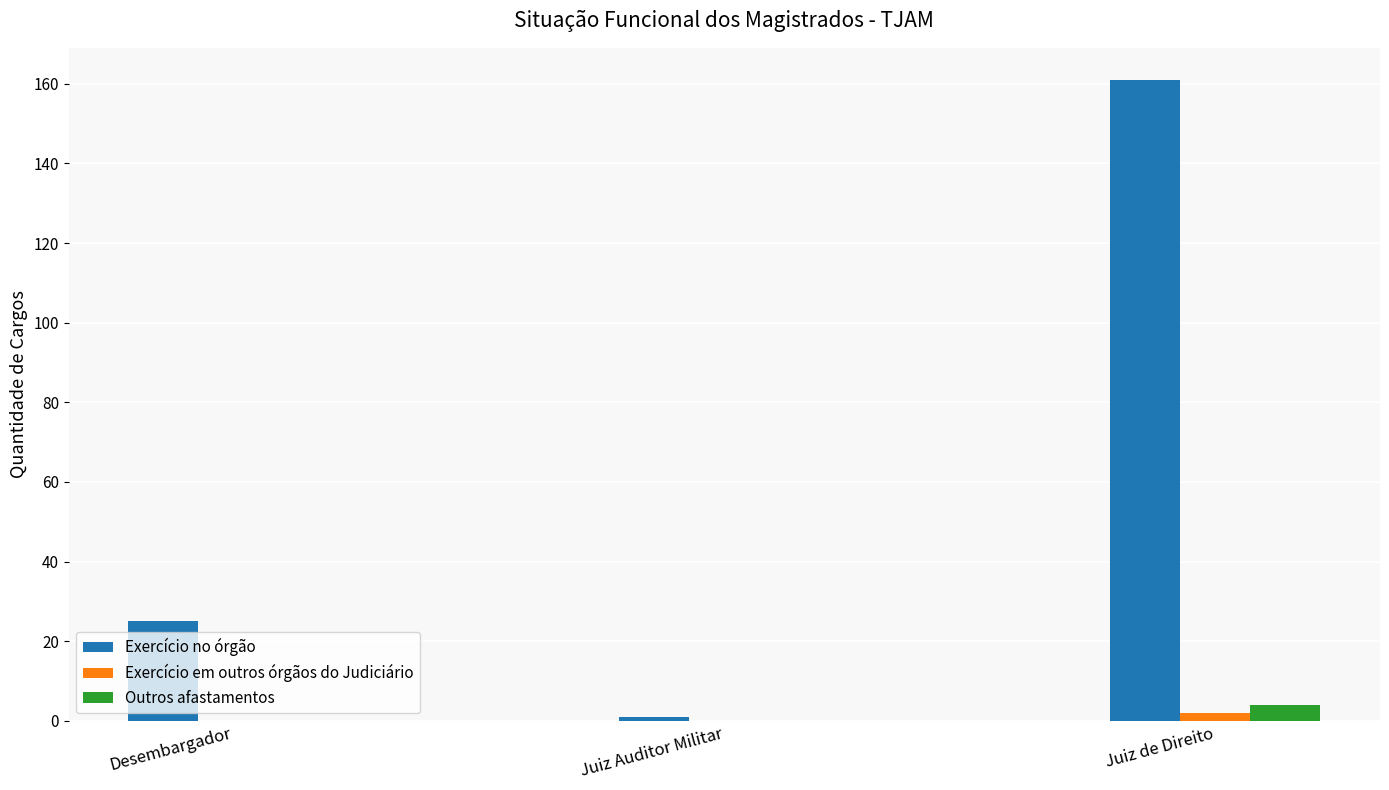

The Exercício em outros órgãos do Judiciário series shows 0 at Desembargador. True or false?

True